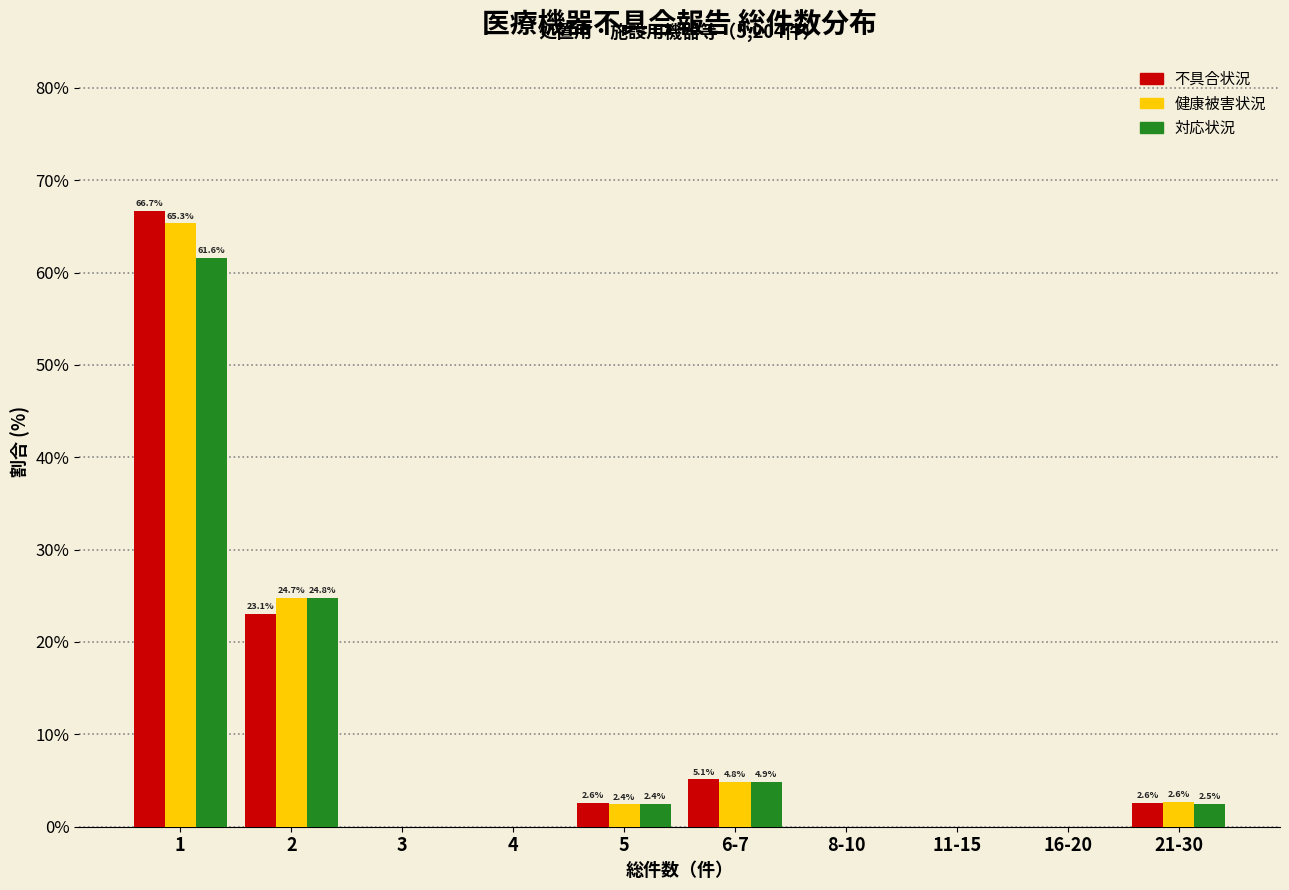

Reading left to right, list all the values displayed in this chart.

不具合状況: 1=66.7	2=23.1	3=0.0	4=0.0	5=2.6	6-7=5.1	8-10=0.0	11-15=0.0	16-20=0.0	21-30=2.6
健康被害状況: 1=65.3	2=24.7	3=0.0	4=0.0	5=2.4	6-7=4.8	8-10=0.0	11-15=0.0	16-20=0.0	21-30=2.6
対応状況: 1=61.6	2=24.8	3=0.0	4=0.0	5=2.4	6-7=4.9	8-10=0.0	11-15=0.0	16-20=0.0	21-30=2.5